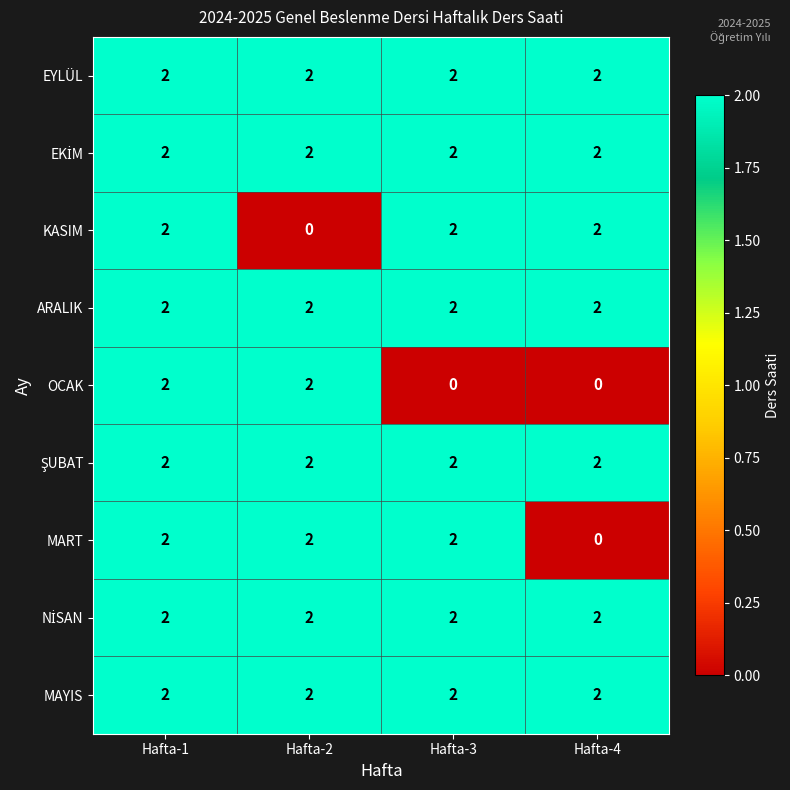

What is the sum of the MART values at Hafta-1 and Hafta-2?

4